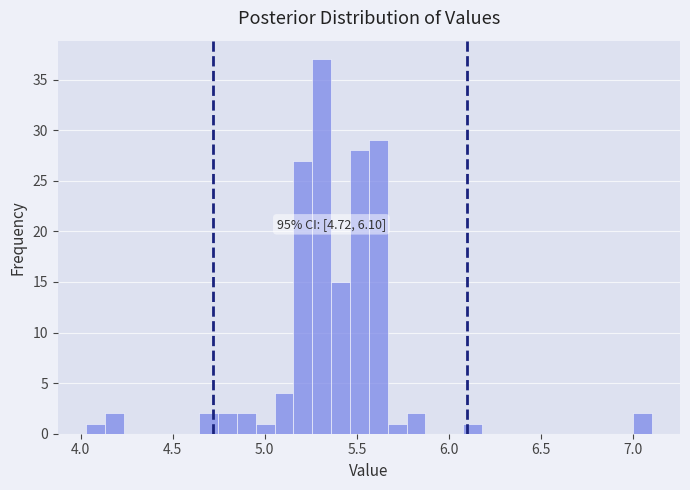

Around what value on the x-axis is the tallest bar? Give the approximate position of its centre, as read against the axis.

5.30